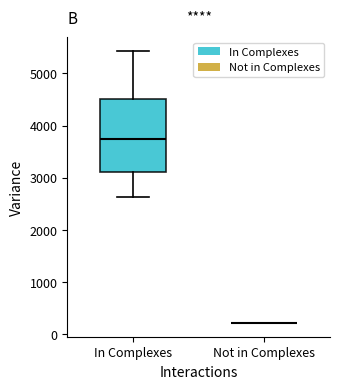

Reading left to right, read every box against the y-axis: the position of its median line, the range the box covers, and the ends of its whiskers. The values are not printed on the chart, so give them approximately, as read against the axis.

In Complexes: median 3700, box 3100 to 4500, whiskers 2600 to 5400
Not in Complexes: box collapsed to a line at 200, whiskers 200 to 200